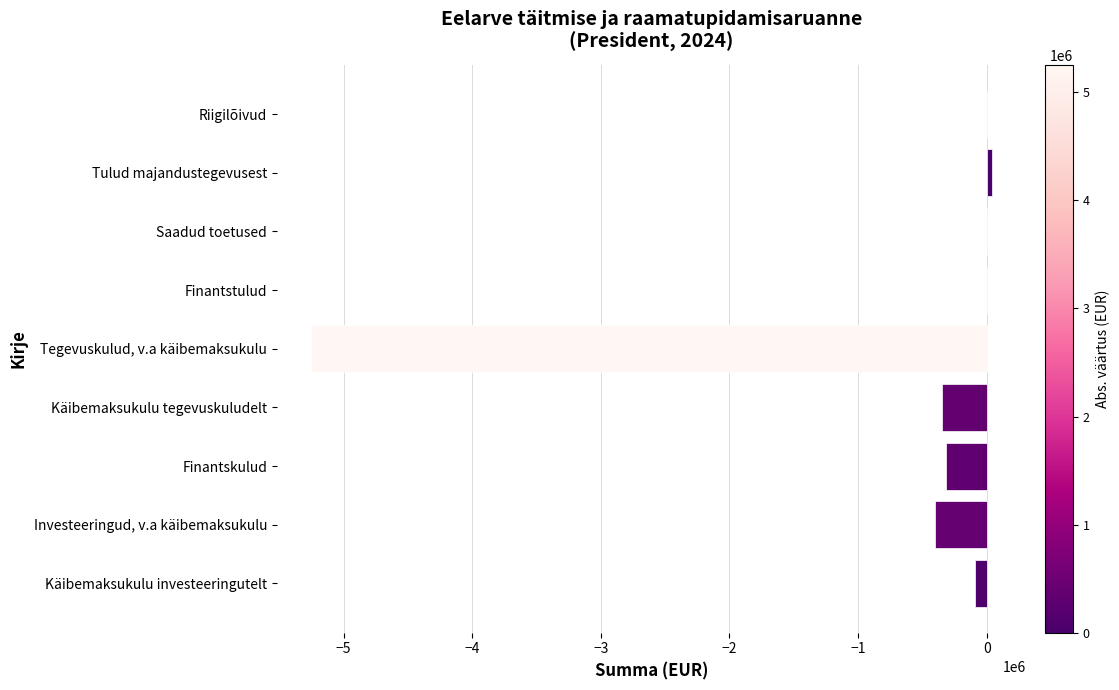

What is the sum of all values?

-6367856.1